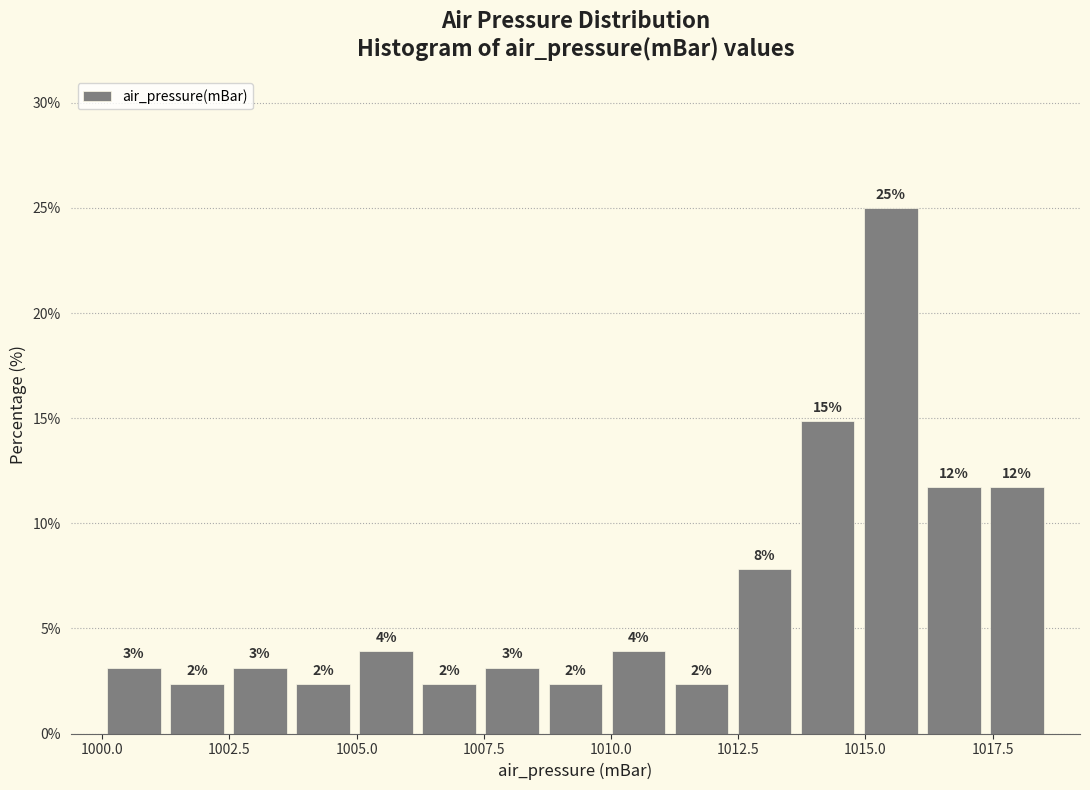

Around what value on the x-axis is the tallest bar? Give the approximate position of its centre, as read against the axis.

1015.5